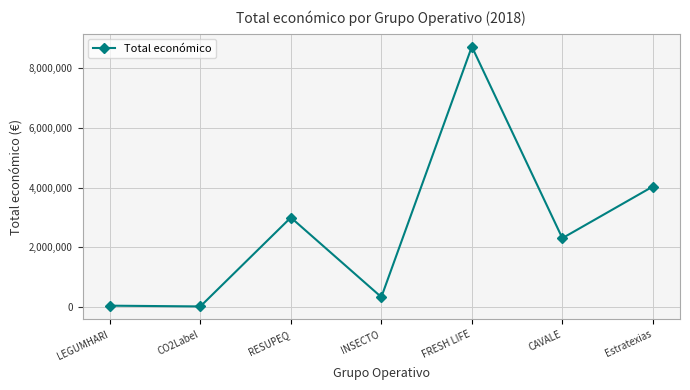

Read the value at CAVALE.

2310026